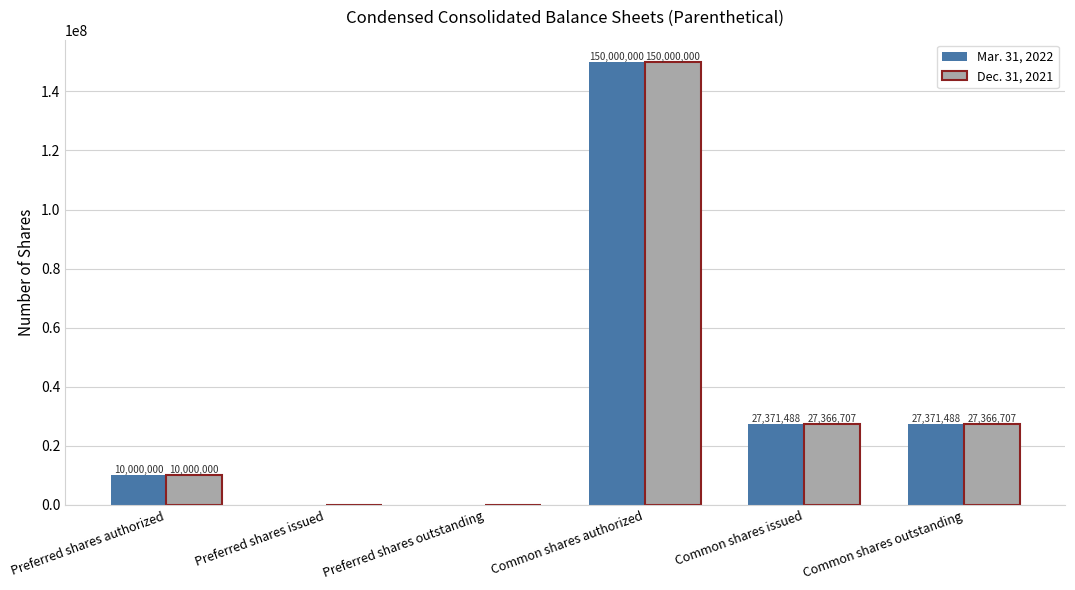

What is the total value across all series at Common shares authorized?

300000000